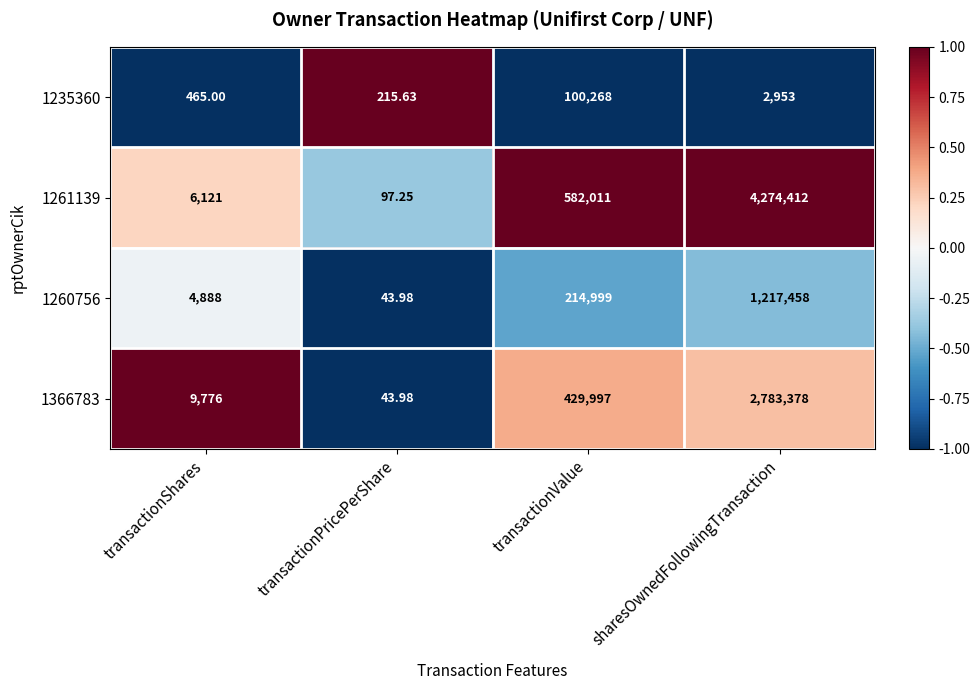

Is the value of 1235360 at transactionValue greater than the value of 1261139 at sharesOwnedFollowingTransaction?

No